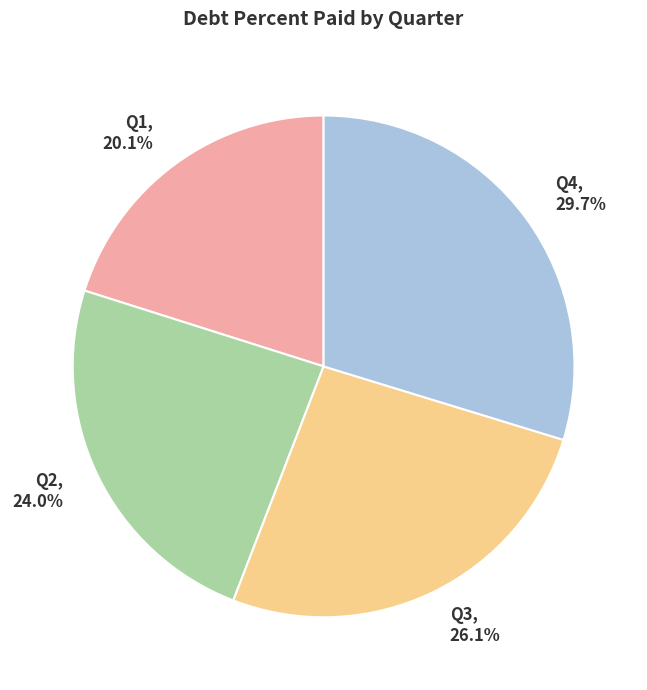

To the nearest percent, what percentage of the pie is Q2?

24%